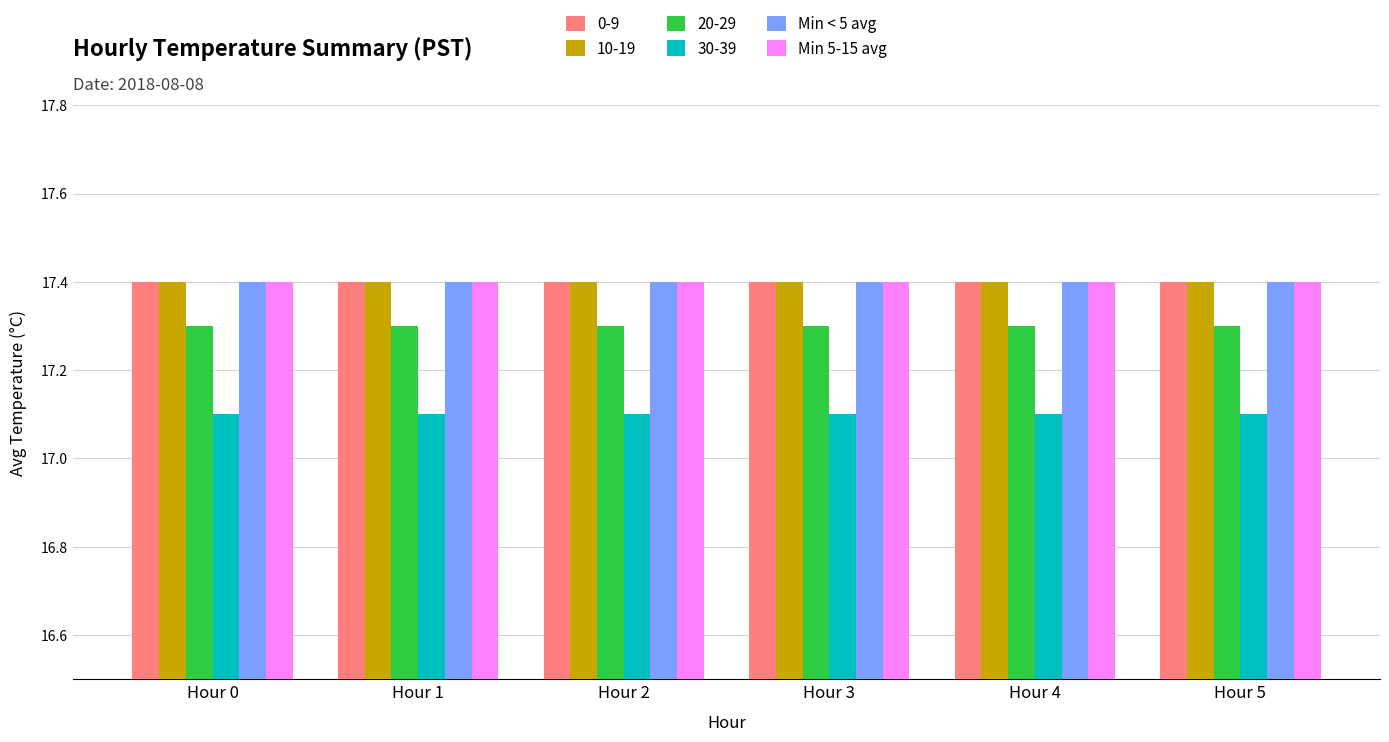

What is the sum of the 20-29 values at Hour 0 and Hour 4?

34.6